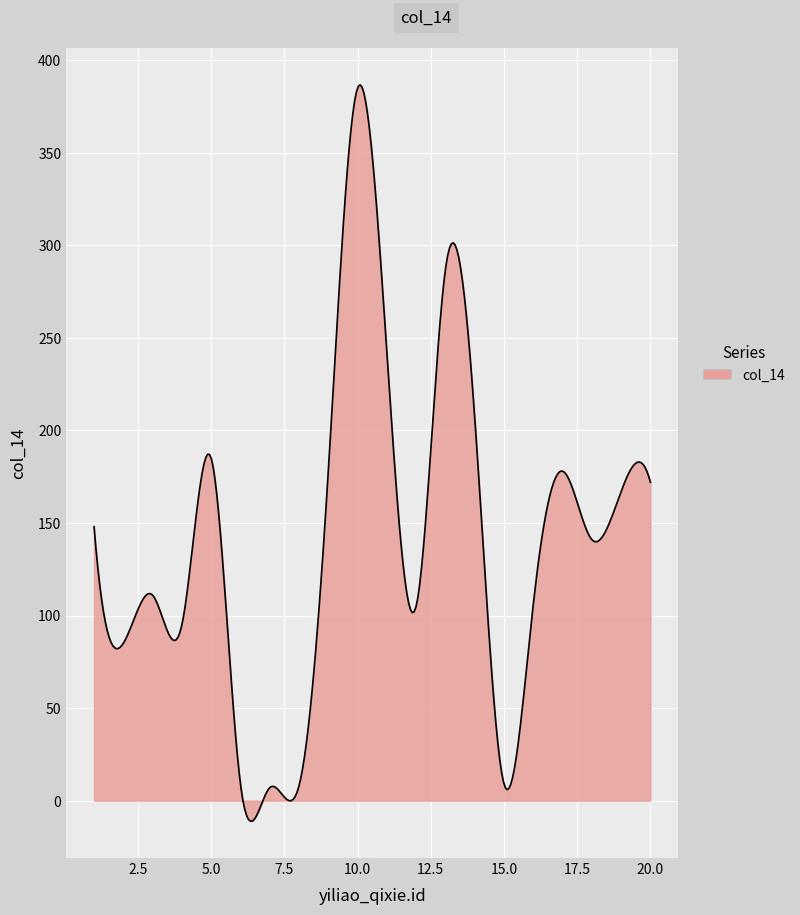

What is the smallest value displayed?

-11.1